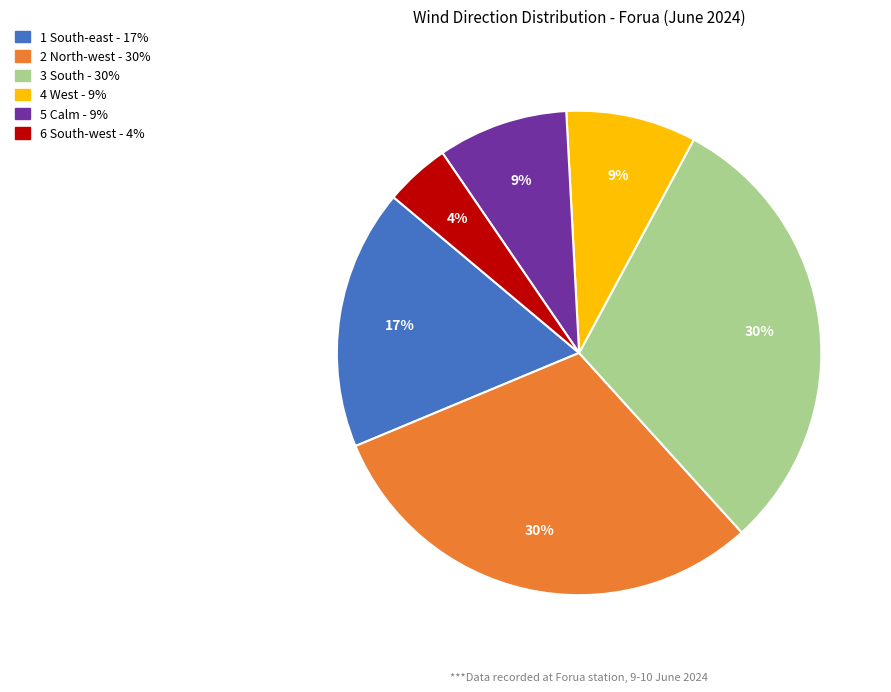

How many segments does this pie chart have?

6